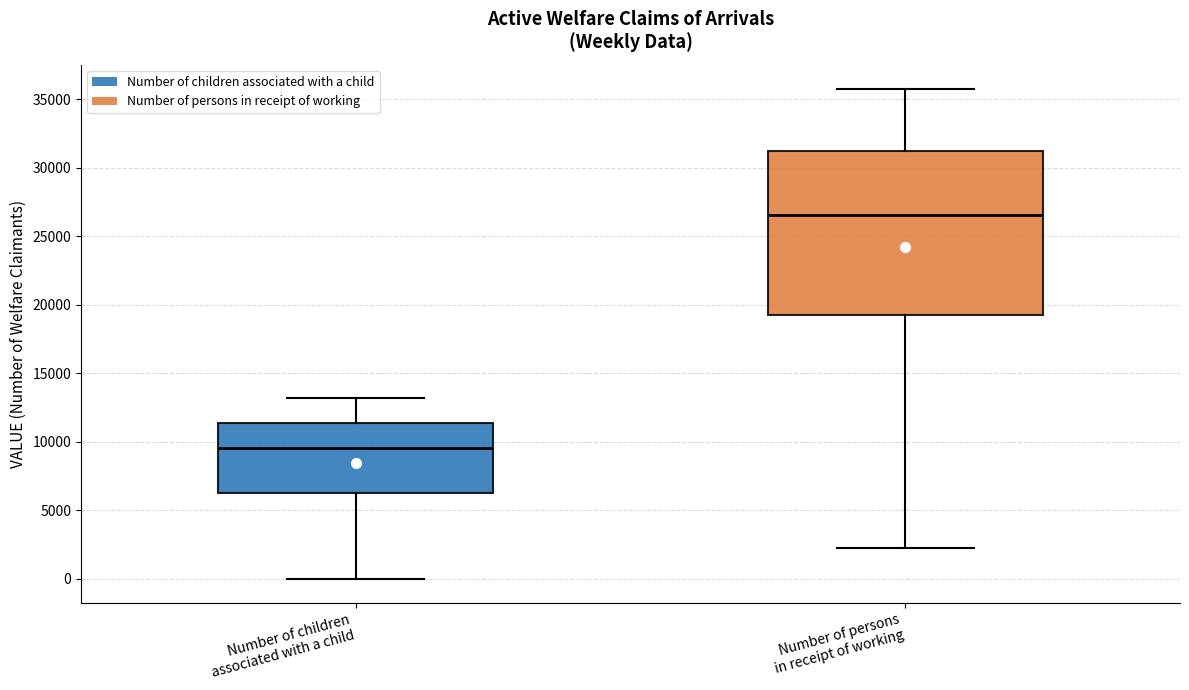

Where does the median line of the box for Number of children associated with a child sit on the y-axis? The values are not printed on the chart, so give them approximately, as read against the axis.

9500